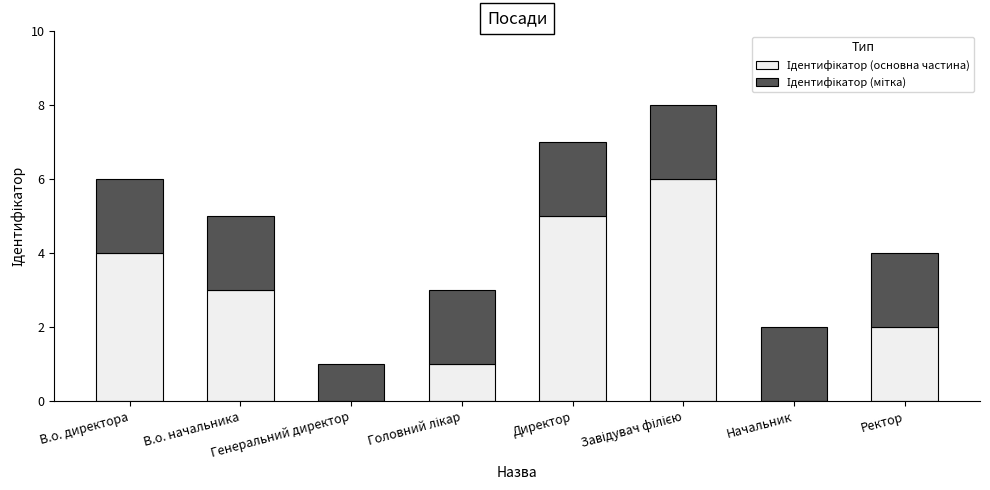

At which label does Ідентифікатор (основна частина) reach its peak?

Завідувач філією